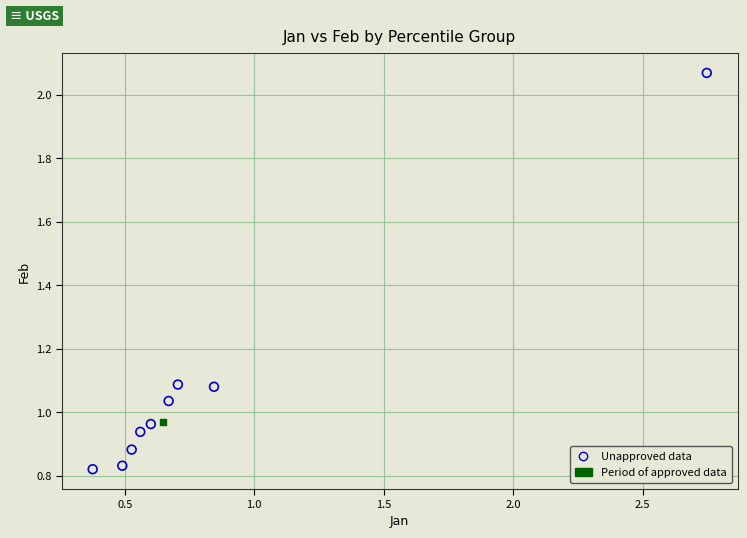

What are all the series names shown in the legend?

Unapproved data, Period of approved data